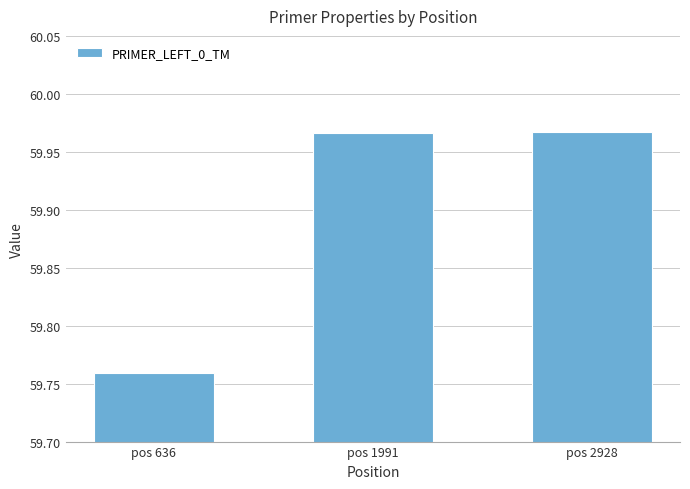

The value at pos 636 is 28.5. True or false?

False